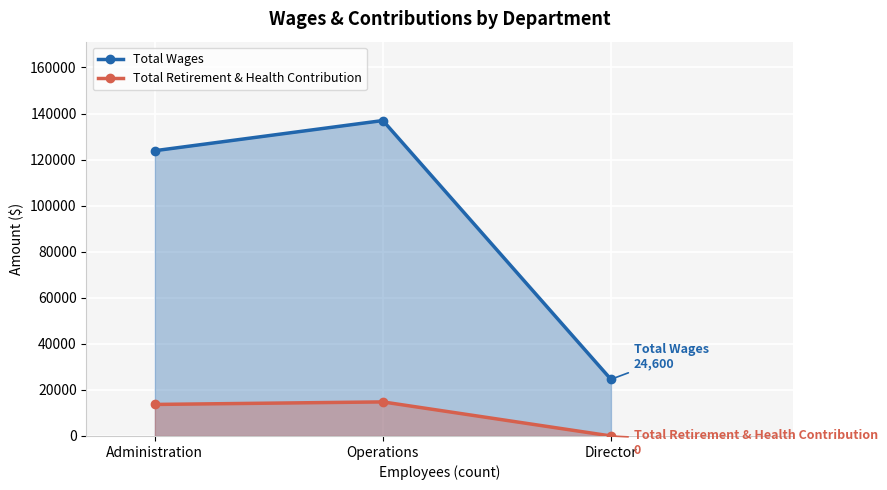

What is the value of the Total Retirement & Health Contribution point at the 1st from the left?

13690